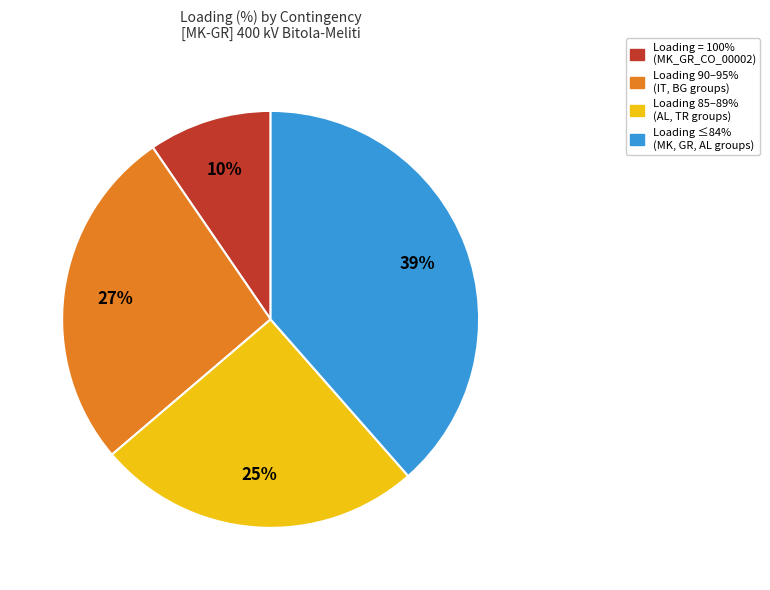

Does any single category account for the majority?

No